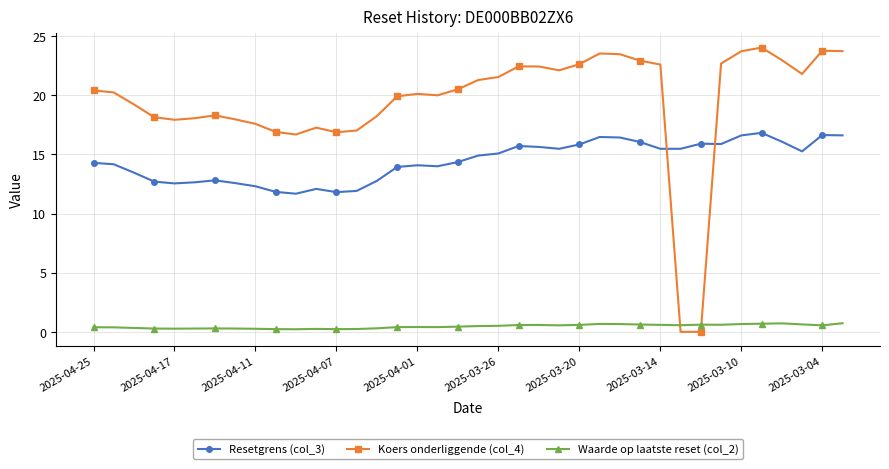

What is the difference between the second highest and minimum values in the Koers onderliggende (col_4) series?

23.8